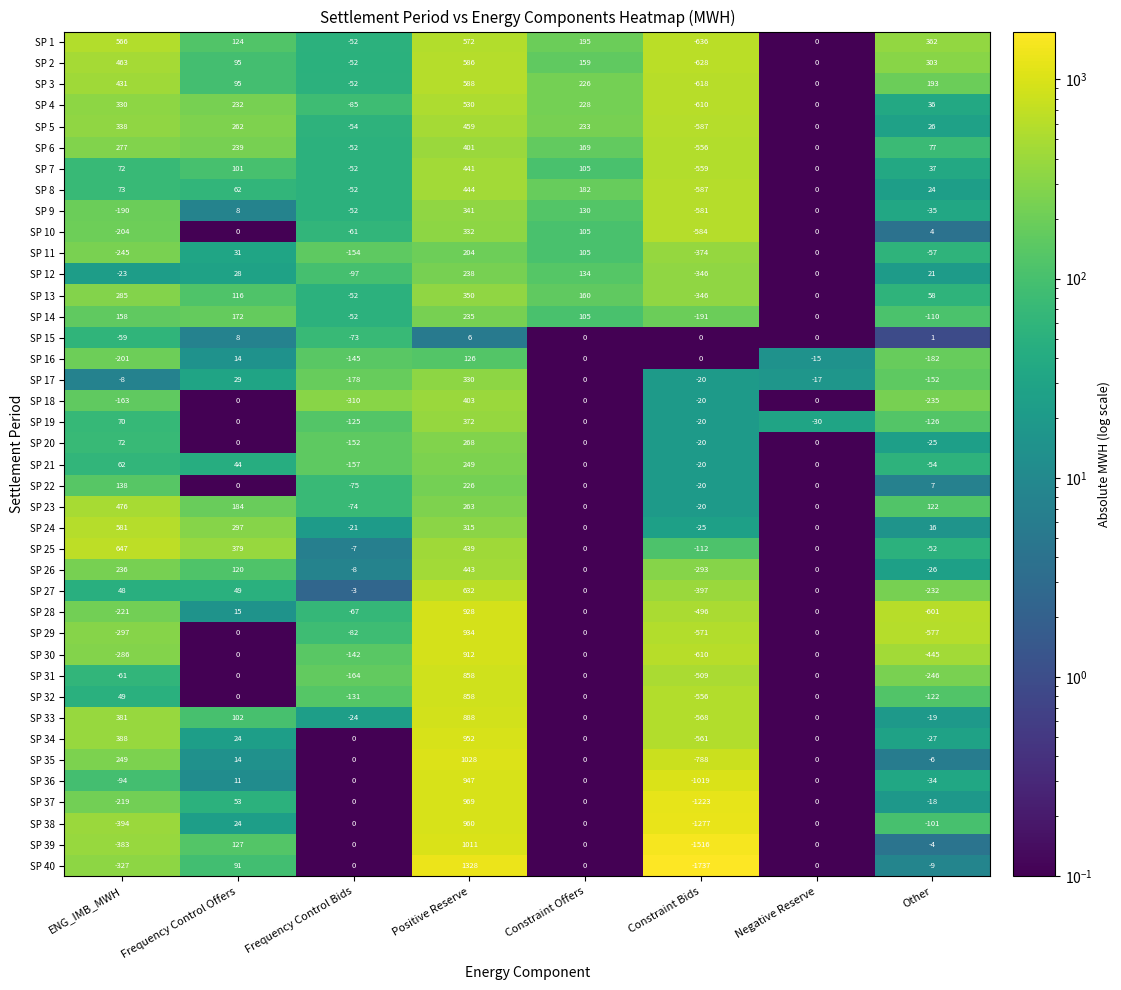

Which series changed the most between ENG_IMB_MWH and Frequency Control Offers?

SP 39